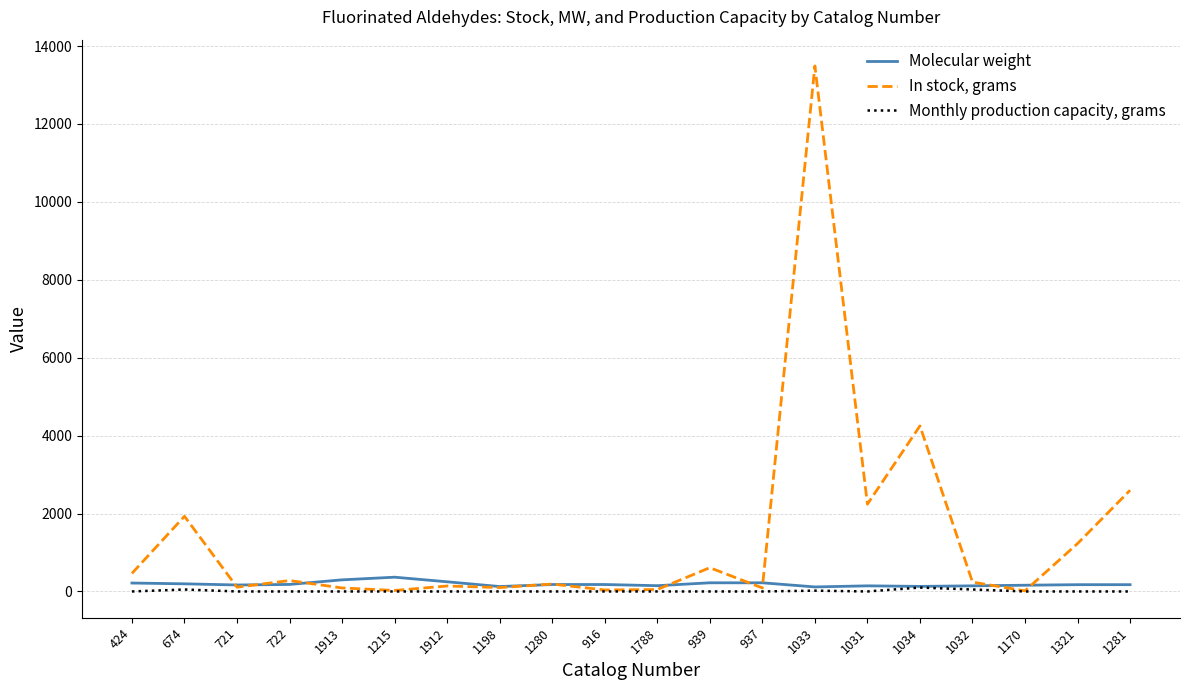

What position from the left is 1280?

9